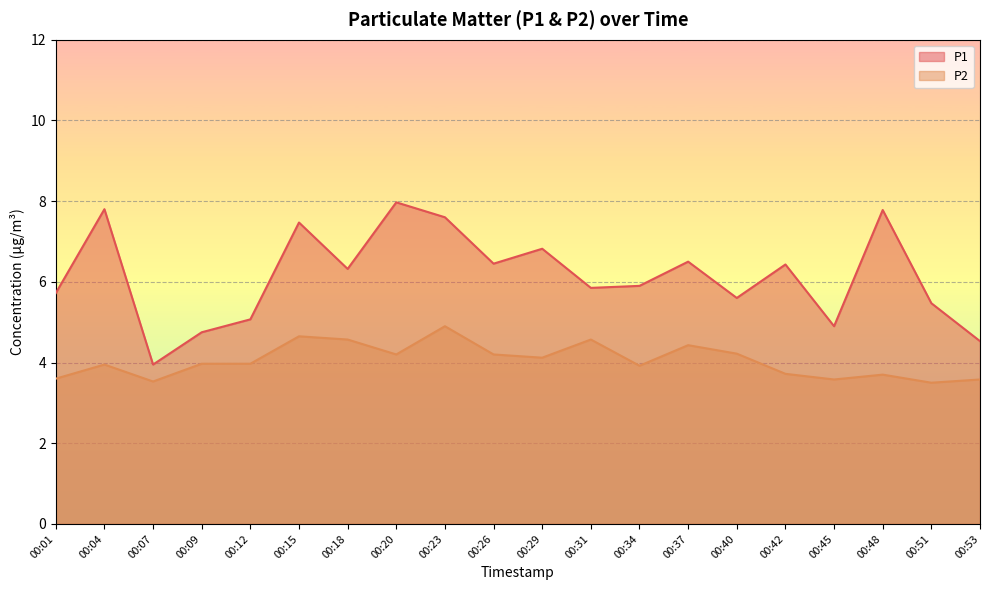

How many lines are shown in the chart?

2